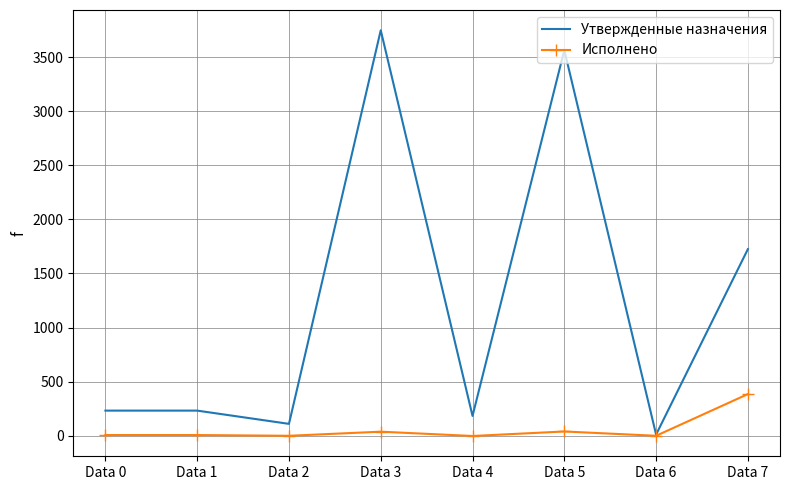

Is it true that Утвержденные назначения equals 1209.7 at Data 3?

False